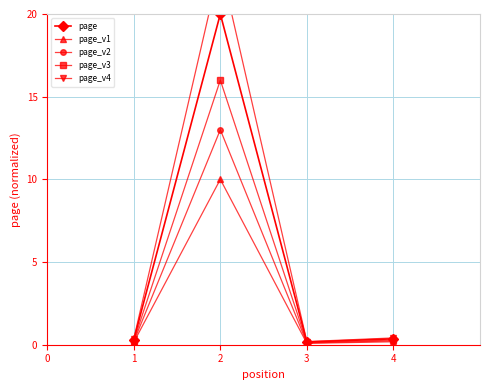

Where is the first local maximum for page?

2